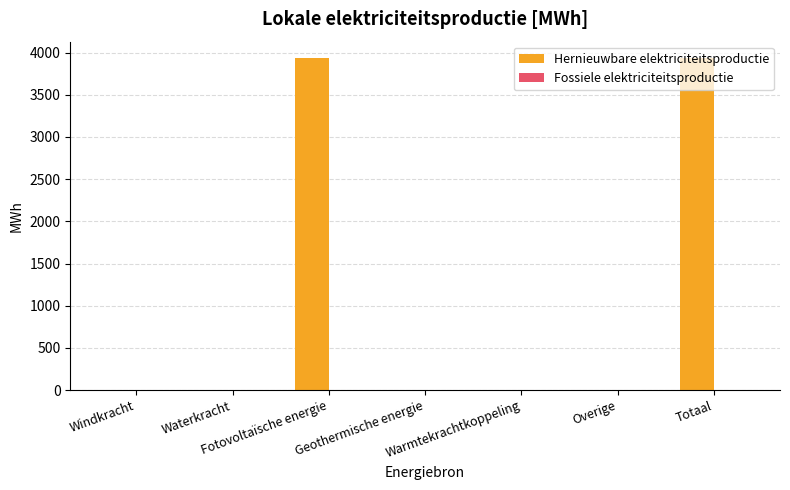

What is the sum of all values?

7867.0